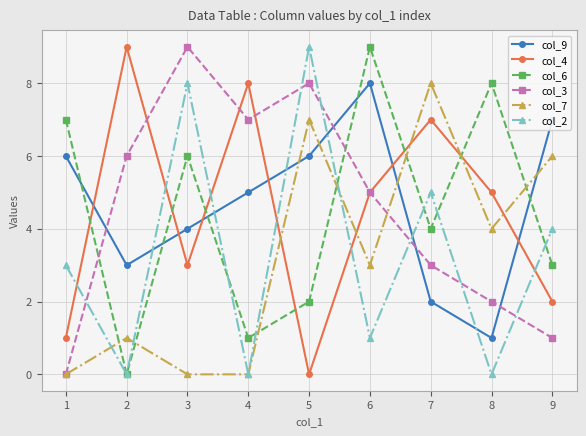

Does the chart have visible grid lines?

Yes